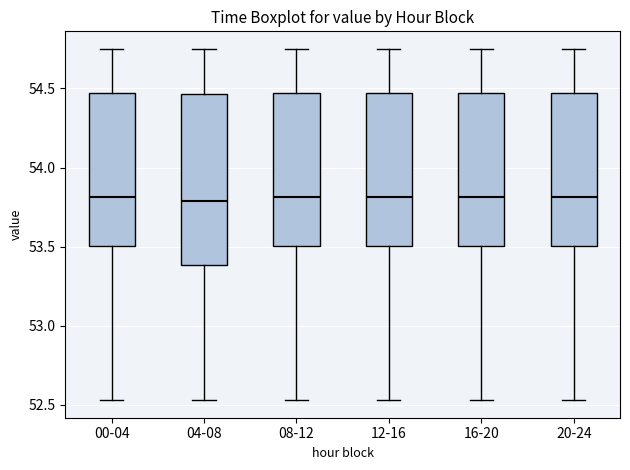

Reading left to right, transcribe this box plot: for each box, give where its median line is, the range the box spans, and where its two whiskers end, as read against the y-axis. The values are not printed on the chart, so give them approximately, as read against the axis.

00-04: median 53.80, box 53.50 to 54.45, whiskers 52.55 to 54.75
04-08: median 53.80, box 53.40 to 54.45, whiskers 52.55 to 54.75
08-12: median 53.80, box 53.50 to 54.45, whiskers 52.55 to 54.75
12-16: median 53.80, box 53.50 to 54.45, whiskers 52.55 to 54.75
16-20: median 53.80, box 53.50 to 54.45, whiskers 52.55 to 54.75
20-24: median 53.80, box 53.50 to 54.45, whiskers 52.55 to 54.75